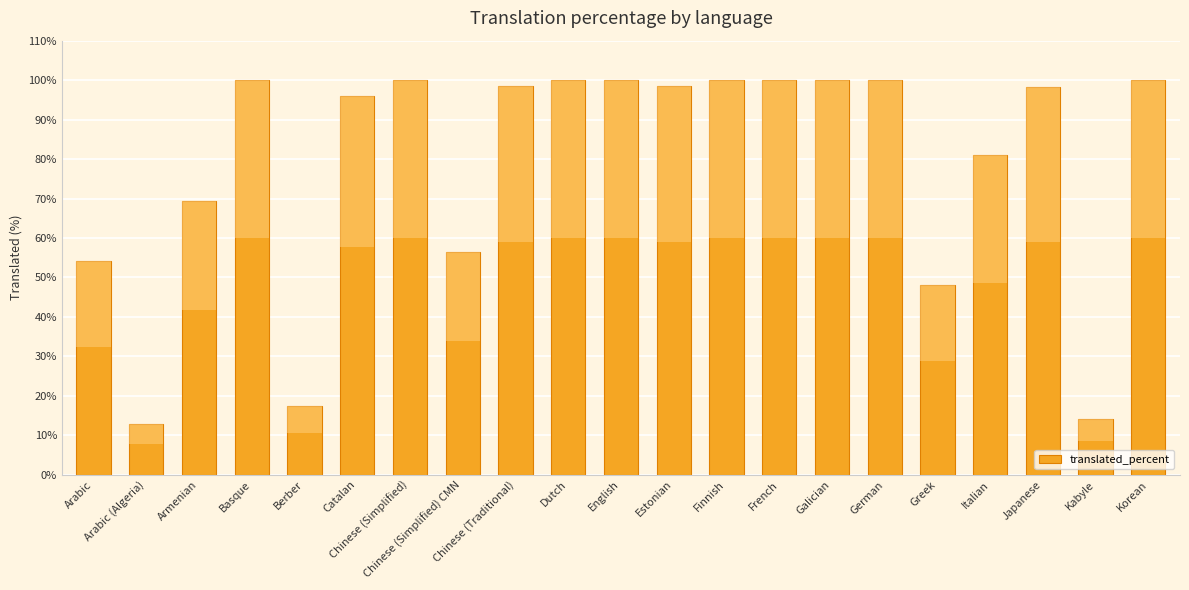

What is the greatest value displayed?

100.0